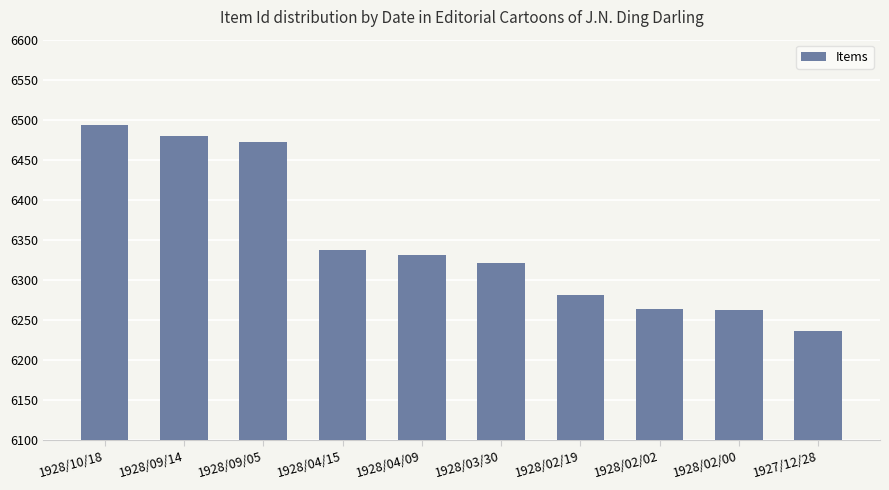

What is the difference between the maximum and minimum values?

258